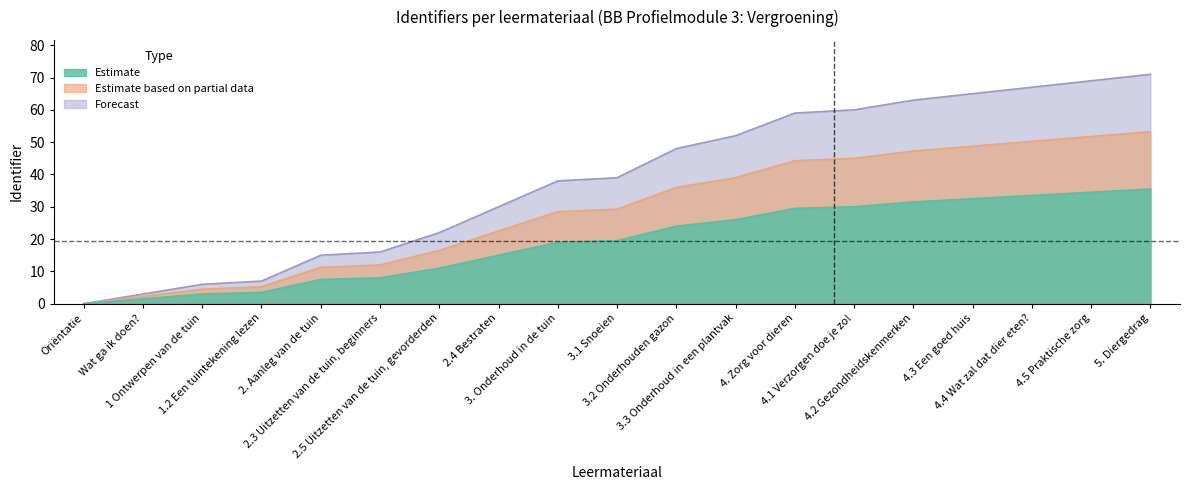

List the labels in order of value, largest first.

5. Diergedrag, 4.5 Praktische zorg, 4.4 Wat zal dat dier eten?, 4.3 Een goed huis, 4.2 Gezondheidskenmerken, 4.1 Verzorgen doe je zo!, 4. Zorg voor dieren, 3.3 Onderhoud in een plantvak, 3.2 Onderhouden gazon, 3.1 Snoeien, 3. Onderhoud in de tuin, 2.4 Bestraten, 2.5 Uitzetten van de tuin, gevorderden, 2.3 Uitzetten van de tuin, beginners, 2. Aanleg van de tuin, 1.2 Een tuintekening lezen, 1 Ontwerpen van de tuin, Wat ga ik doen?, Oriëntatie